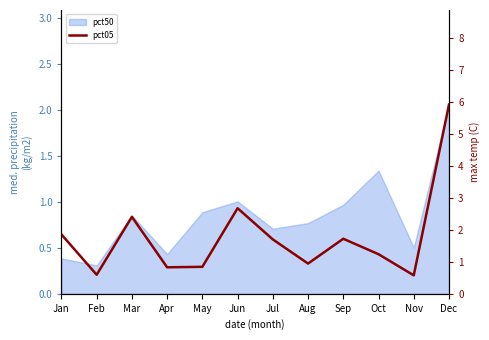

Which category has the lowest value across all series?

Nov